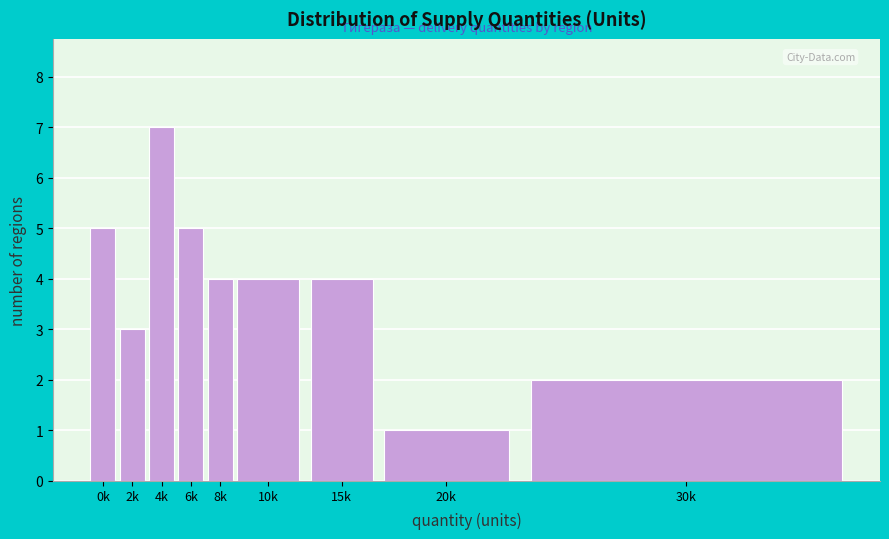

Reading left to right, list all the values displayed in this chart.

0k=5	2k=3	4k=7	6k=5	8k=4	10k=4	15k=4	20k=1	30k=2